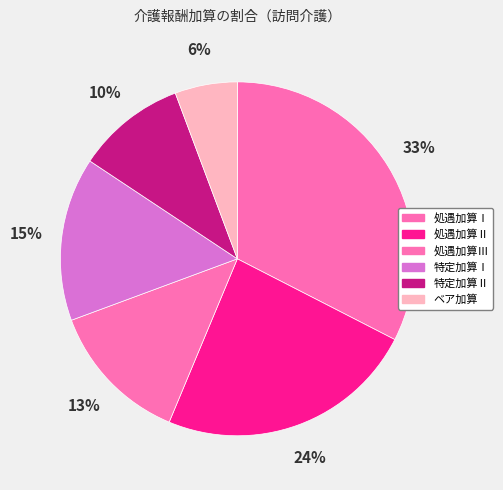

To the nearest percent, what percentage of the pie is 特定加算Ⅰ?

15%